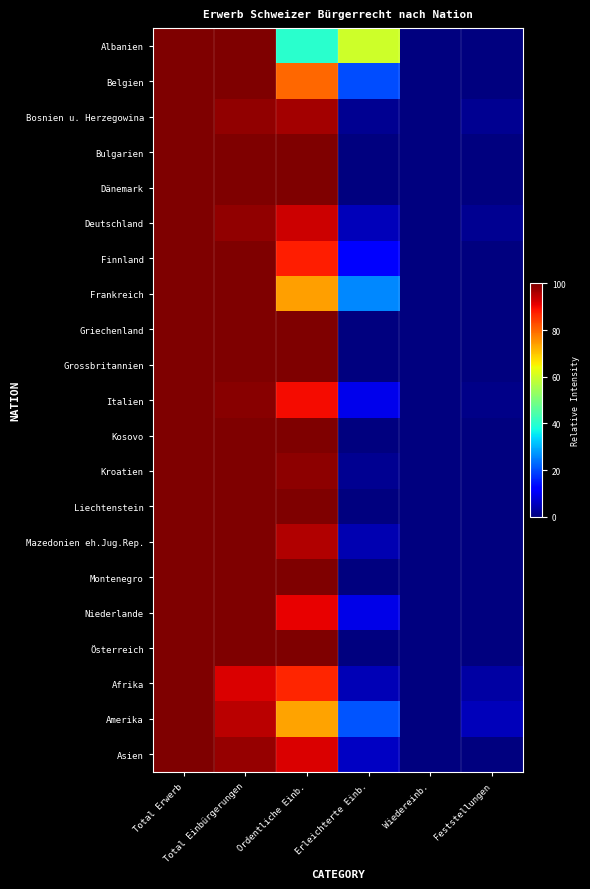

Reading right to left, what are all the values shown in this chart?

Albanien: Feststellungen=0.0	Wiedereinb.=0.0	Erleichterte Einb.=60.0	Ordentliche Einb.=40.0	Total Einbürgerungen=100.0	Total Erwerb=100.0
Belgien: Feststellungen=0.0	Wiedereinb.=0.0	Erleichterte Einb.=20.0	Ordentliche Einb.=80.0	Total Einbürgerungen=100.0	Total Erwerb=100.0
Bosnien u. Herzegowina: Feststellungen=1.7	Wiedereinb.=0.0	Erleichterte Einb.=1.7	Ordentliche Einb.=96.6	Total Einbürgerungen=98.3	Total Erwerb=100.0
Bulgarien: Feststellungen=0.0	Wiedereinb.=0.0	Erleichterte Einb.=0.0	Ordentliche Einb.=100.0	Total Einbürgerungen=100.0	Total Erwerb=100.0
Dänemark: Feststellungen=0.0	Wiedereinb.=0.0	Erleichterte Einb.=0.0	Ordentliche Einb.=100.0	Total Einbürgerungen=100.0	Total Erwerb=100.0
Deutschland: Feststellungen=1.7	Wiedereinb.=0.0	Erleichterte Einb.=5.2	Ordentliche Einb.=93.0	Total Einbürgerungen=98.3	Total Erwerb=100.0
Finnland: Feststellungen=0.0	Wiedereinb.=0.0	Erleichterte Einb.=12.5	Ordentliche Einb.=87.5	Total Einbürgerungen=100.0	Total Erwerb=100.0
Frankreich: Feststellungen=0.0	Wiedereinb.=0.0	Erleichterte Einb.=26.1	Ordentliche Einb.=73.9	Total Einbürgerungen=100.0	Total Erwerb=100.0
Griechenland: Feststellungen=0.0	Wiedereinb.=0.0	Erleichterte Einb.=0.0	Ordentliche Einb.=100.0	Total Einbürgerungen=100.0	Total Erwerb=100.0
Grossbritannien: Feststellungen=0.0	Wiedereinb.=0.0	Erleichterte Einb.=0.0	Ordentliche Einb.=100.0	Total Einbürgerungen=100.0	Total Erwerb=100.0
Italien: Feststellungen=0.9	Wiedereinb.=0.0	Erleichterte Einb.=9.4	Ordentliche Einb.=89.7	Total Einbürgerungen=99.1	Total Erwerb=100.0
Kosovo: Feststellungen=0.0	Wiedereinb.=0.0	Erleichterte Einb.=0.0	Ordentliche Einb.=100.0	Total Einbürgerungen=100.0	Total Erwerb=100.0
Kroatien: Feststellungen=0.0	Wiedereinb.=0.0	Erleichterte Einb.=1.6	Ordentliche Einb.=98.4	Total Einbürgerungen=100.0	Total Erwerb=100.0
Liechtenstein: Feststellungen=0.0	Wiedereinb.=0.0	Erleichterte Einb.=0.0	Ordentliche Einb.=100.0	Total Einbürgerungen=100.0	Total Erwerb=100.0
Mazedonien eh.Jug.Rep.: Feststellungen=0.0	Wiedereinb.=0.0	Erleichterte Einb.=4.3	Ordentliche Einb.=95.7	Total Einbürgerungen=100.0	Total Erwerb=100.0
Montenegro: Feststellungen=0.0	Wiedereinb.=0.0	Erleichterte Einb.=0.0	Ordentliche Einb.=100.0	Total Einbürgerungen=100.0	Total Erwerb=100.0
Niederlande: Feststellungen=0.0	Wiedereinb.=0.0	Erleichterte Einb.=9.1	Ordentliche Einb.=90.9	Total Einbürgerungen=100.0	Total Erwerb=100.0
Österreich: Feststellungen=0.0	Wiedereinb.=0.0	Erleichterte Einb.=0.0	Ordentliche Einb.=100.0	Total Einbürgerungen=100.0	Total Erwerb=100.0
Afrika: Feststellungen=3.2	Wiedereinb.=0.0	Erleichterte Einb.=4.8	Ordentliche Einb.=87.1	Total Einbürgerungen=91.9	Total Erwerb=100.0
Amerika: Feststellungen=5.3	Wiedereinb.=0.0	Erleichterte Einb.=21.1	Ordentliche Einb.=73.7	Total Einbürgerungen=94.7	Total Erwerb=100.0
Asien: Feststellungen=0.0	Wiedereinb.=0.0	Erleichterte Einb.=5.9	Ordentliche Einb.=91.9	Total Einbürgerungen=97.8	Total Erwerb=100.0